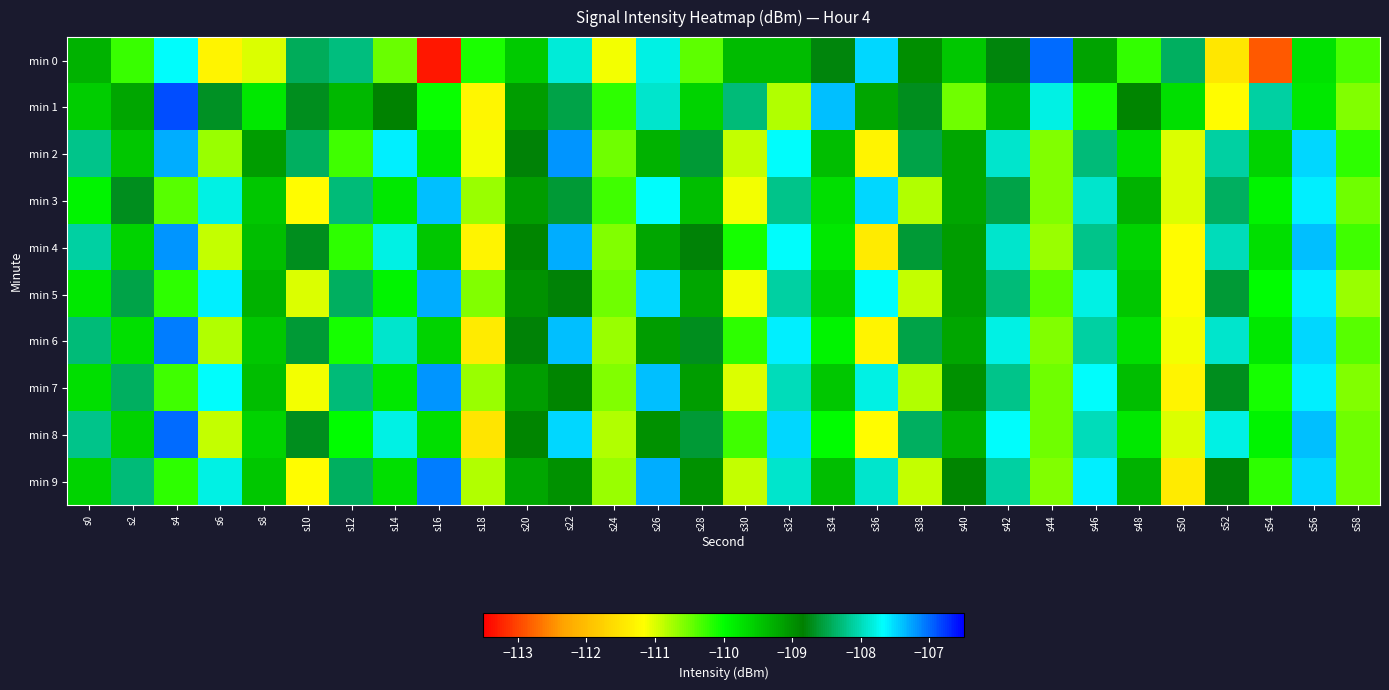

How many categories are shown in the chart?

30